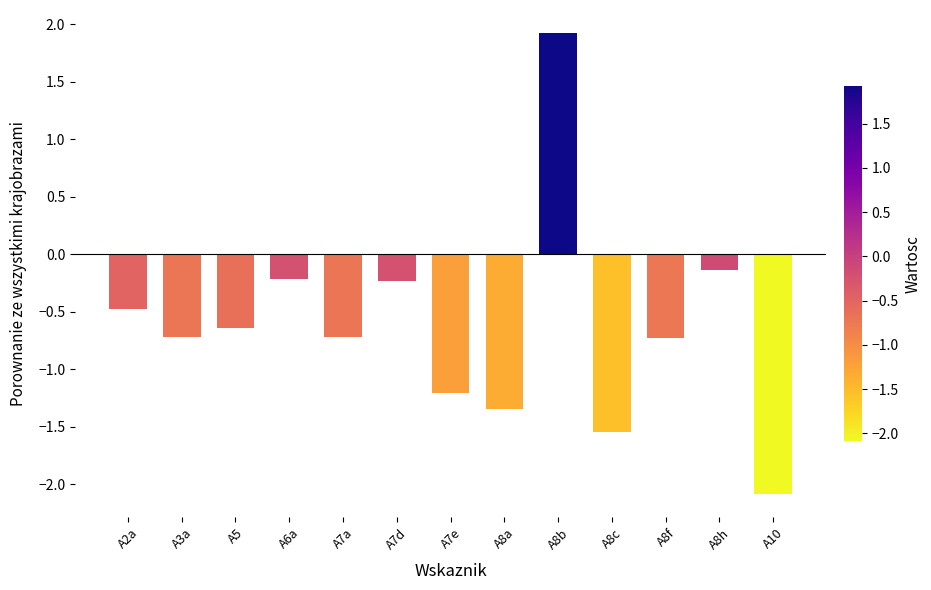

At which category does the chart reach its minimum across all series?

A10